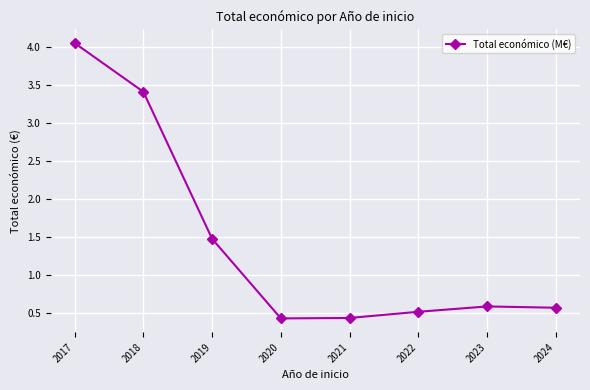

How many distinct data groups are displayed?

1